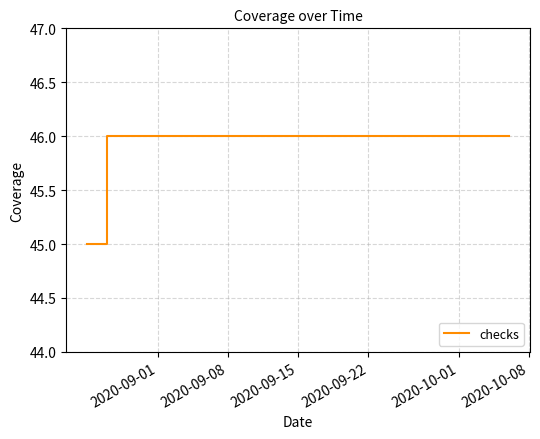

Does the chart display data point markers on the line(s)?

No